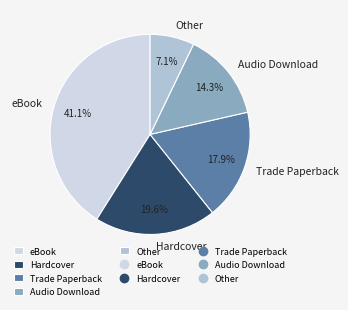

Which slice is the smallest?

Other